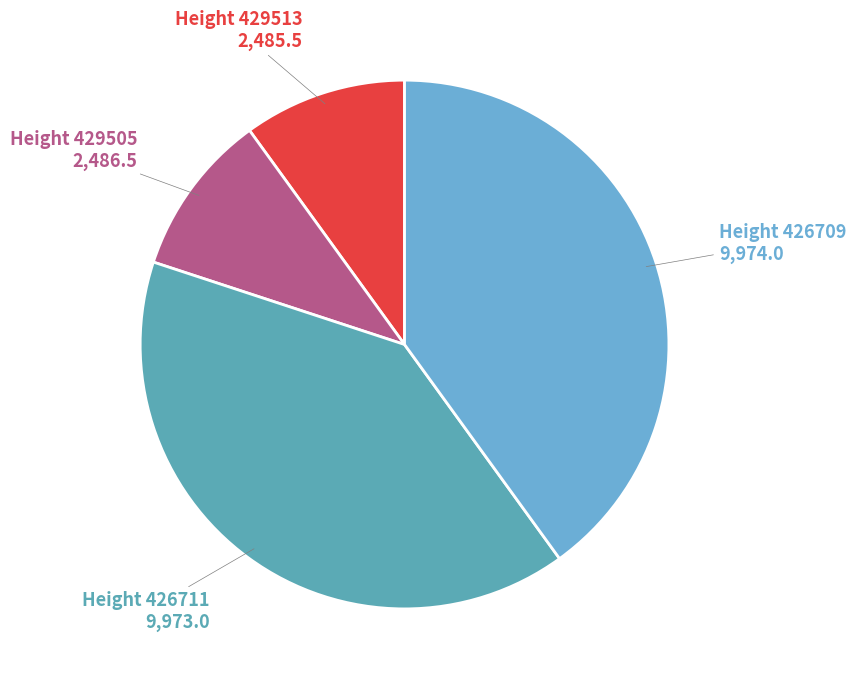

How many segments does this pie chart have?

4